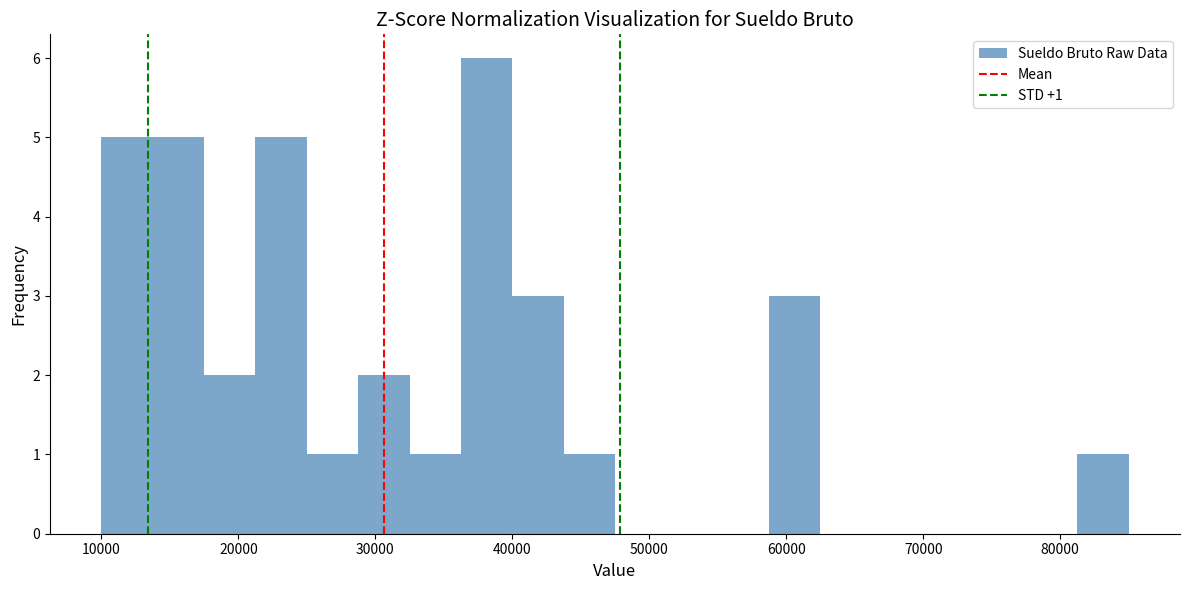

Read against the x-axis, roughly where is the centre of the tallest bar?

38000